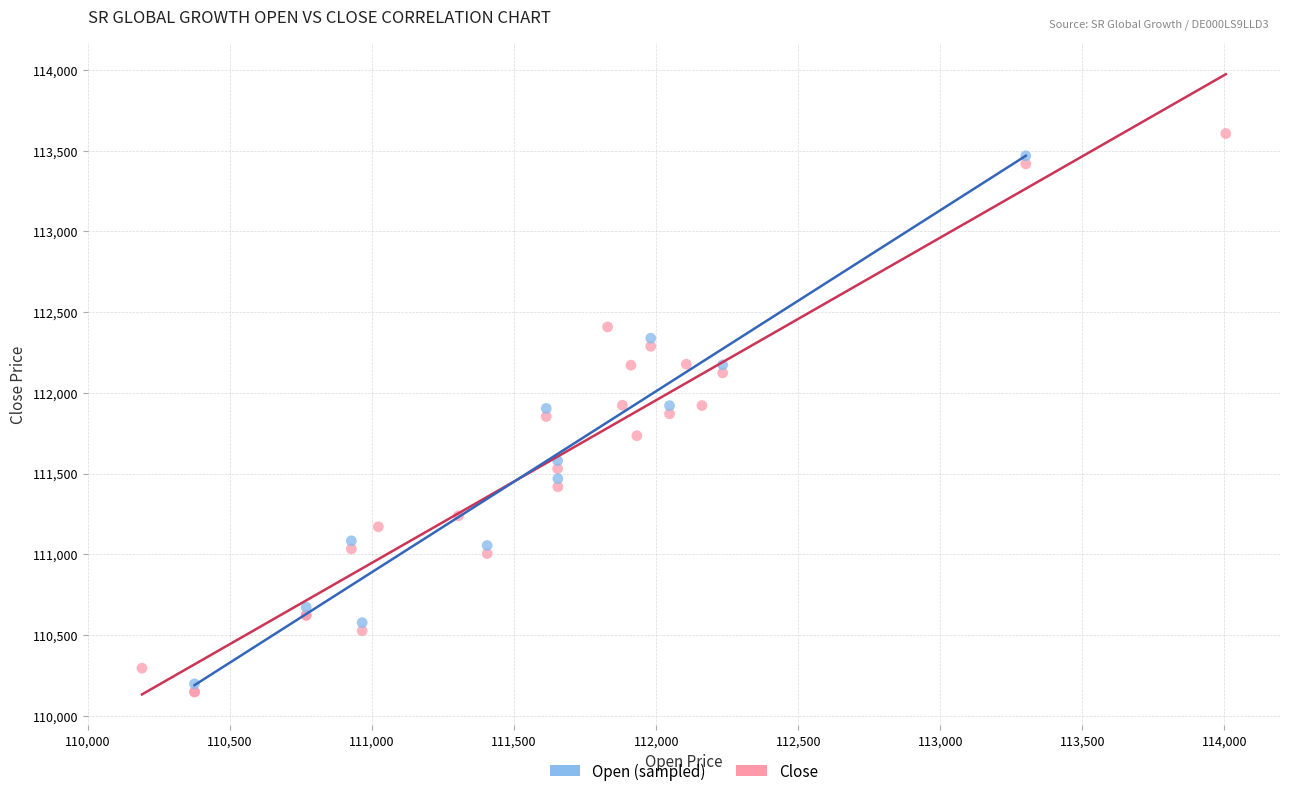

Which series has the largest Y range (max minus min)?

Close